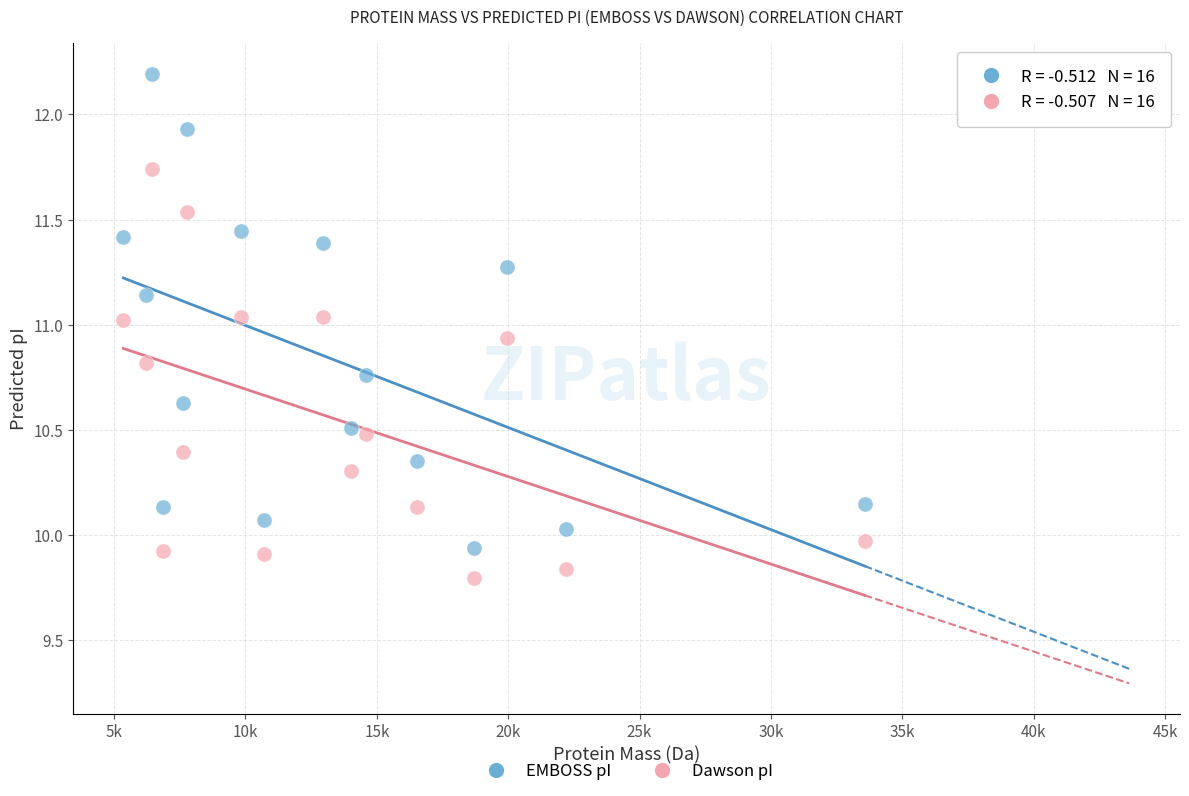

Across all data points, what is the range of X values (max minus min)?

28217.3